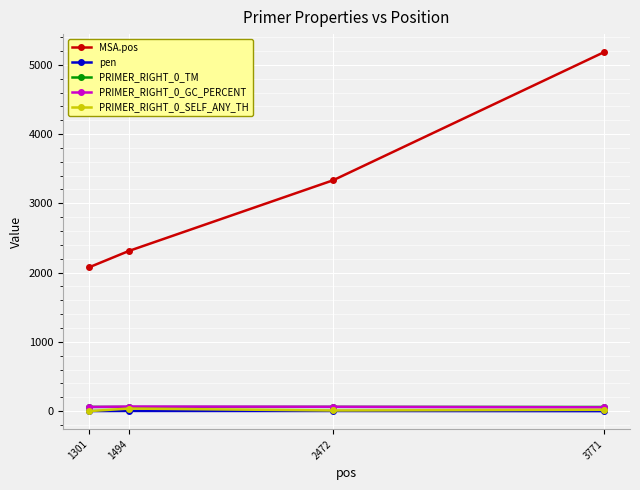

True or false: PRIMER_RIGHT_0_GC_PERCENT and MSA.pos intersect in this chart.

False